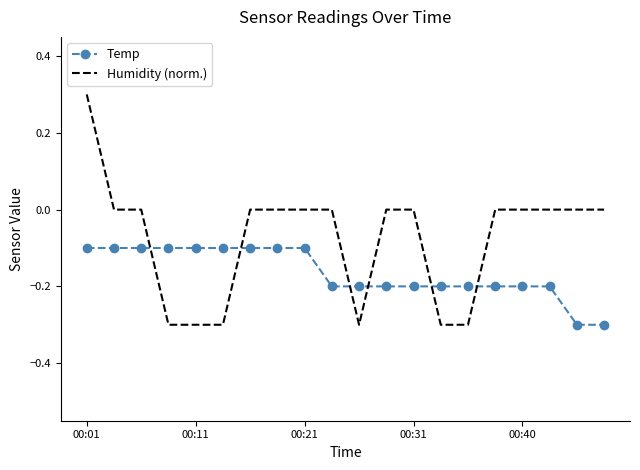

How many times do Temp and Humidity (norm.) cross each other?

6